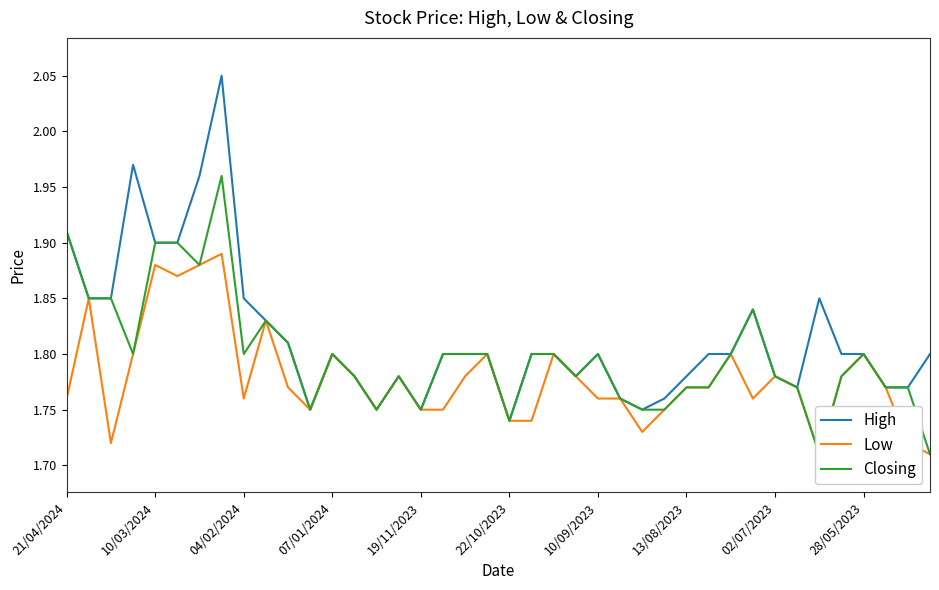

Which category has the lowest value in the High series?

22/10/2023